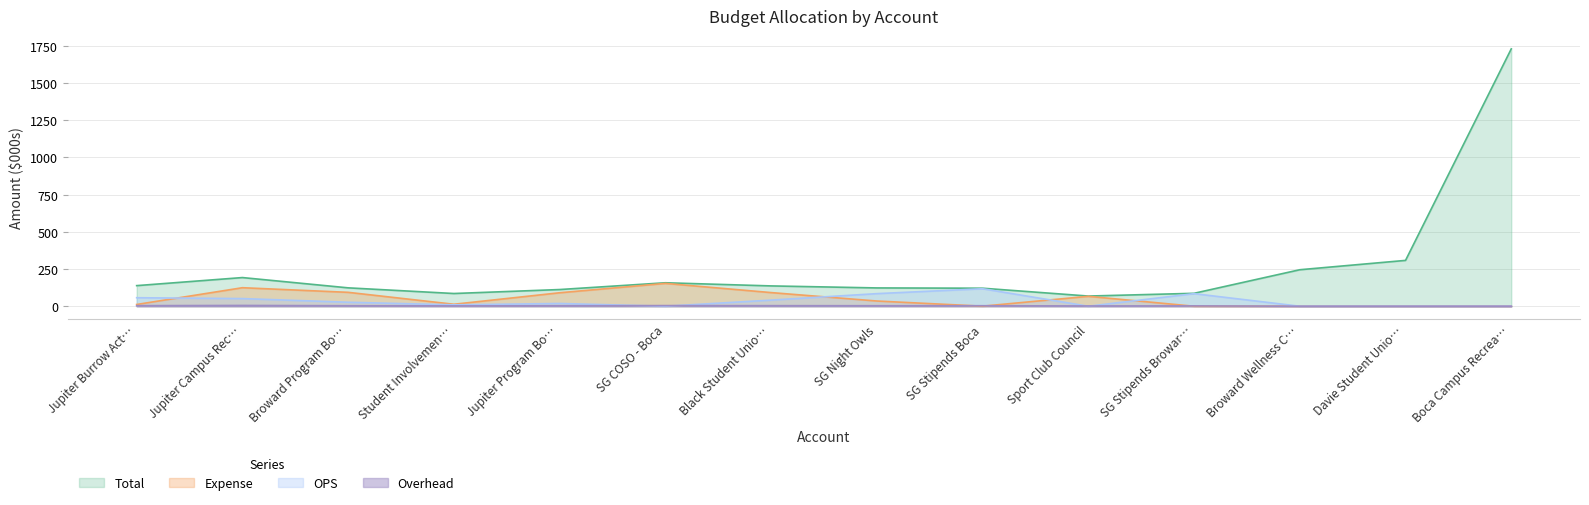

What is the greatest value displayed?

1729.6